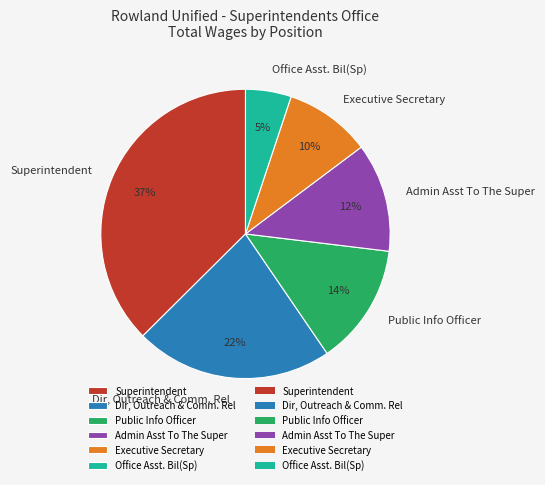

Which slice is the largest?

Superintendent